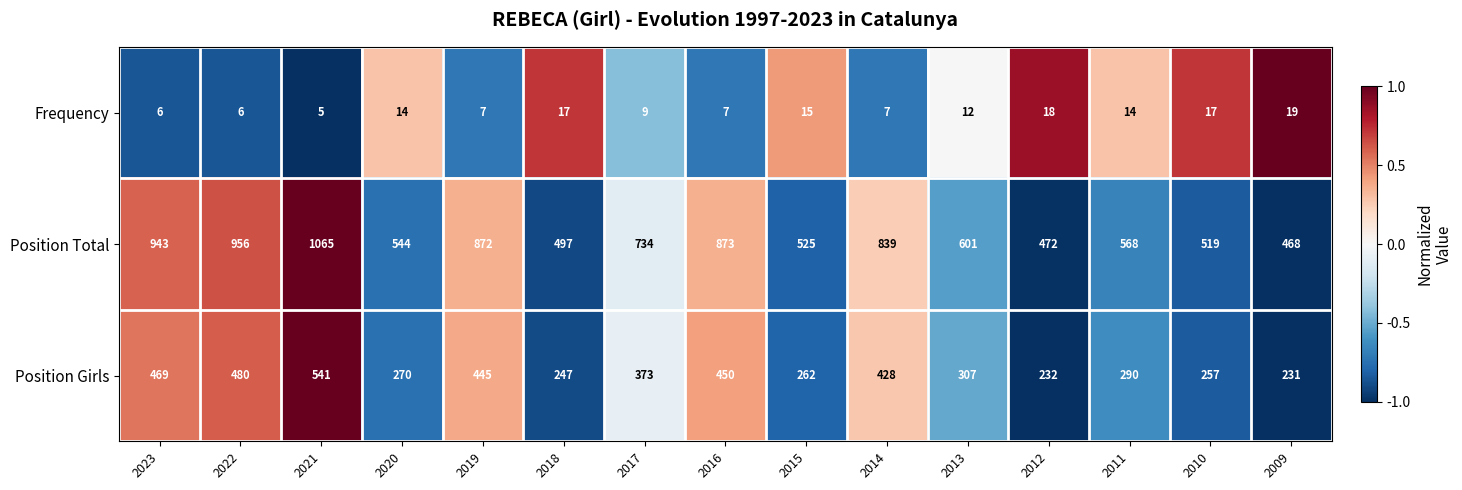

Which series changed the most between 2021 and 2017?

Position Total